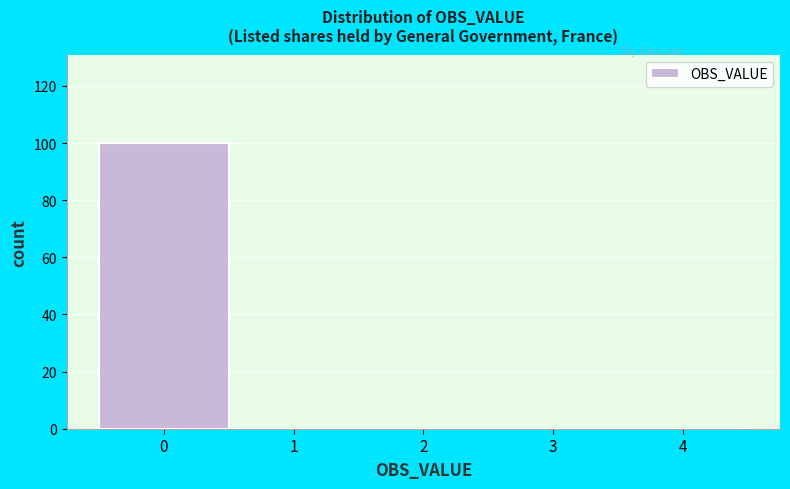

Which range on the x-axis has the tallest bar?

-0.5 to 0.5